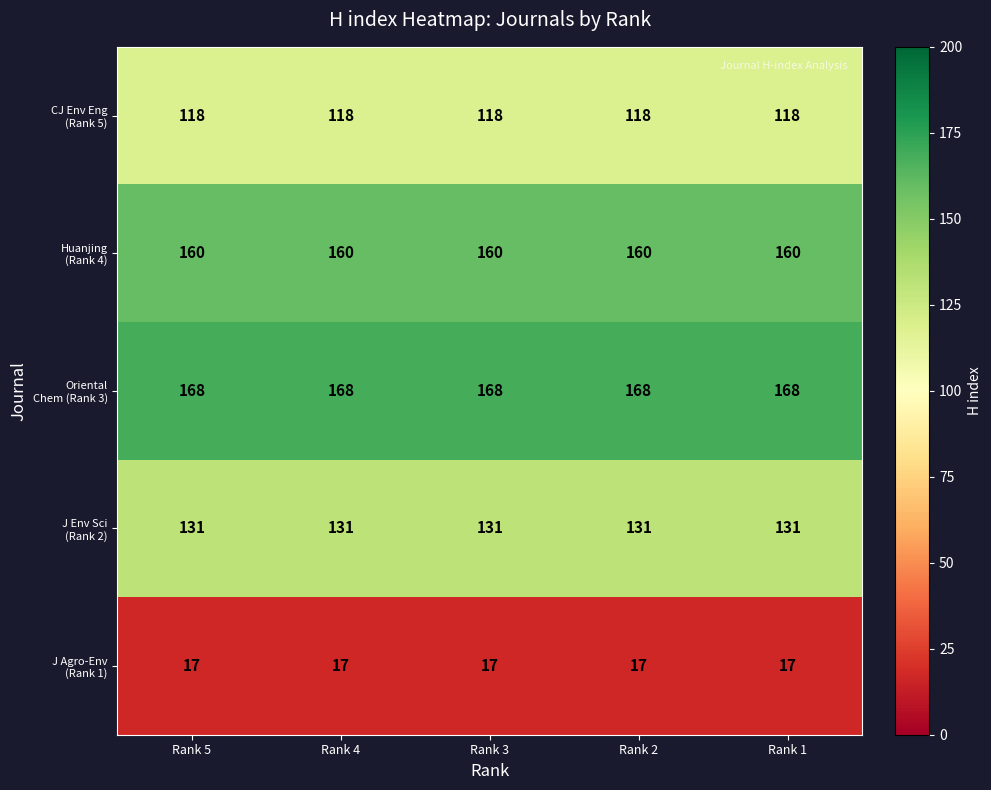

What is the difference between the highest and lowest values at Rank 1?

151